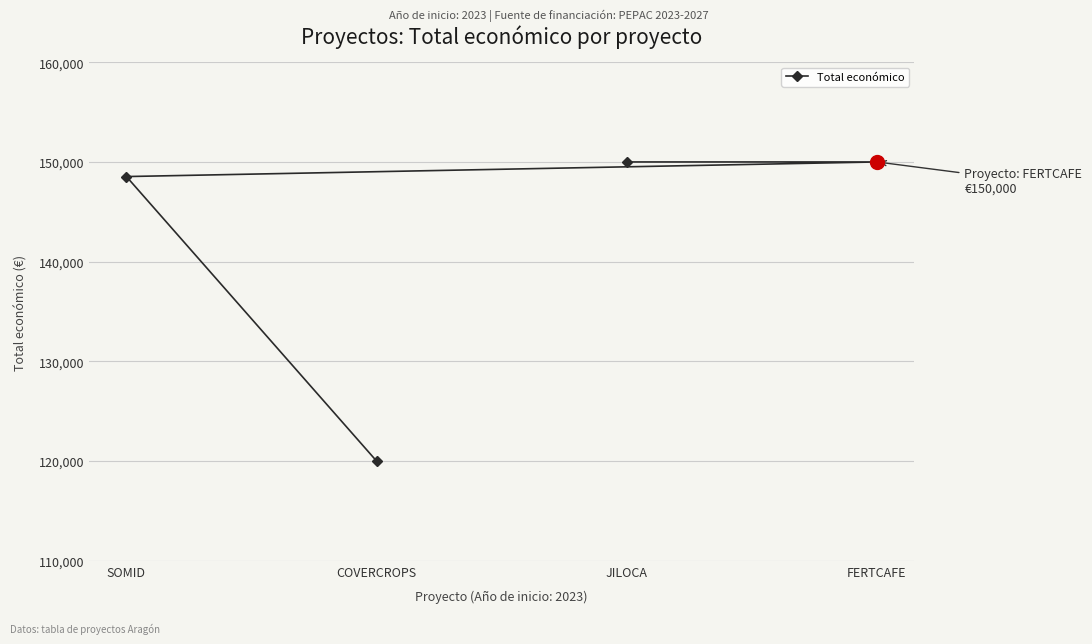

List the labels in order of value, smallest first.

COVERCROPS, SOMID, JILOCA, FERTCAFE